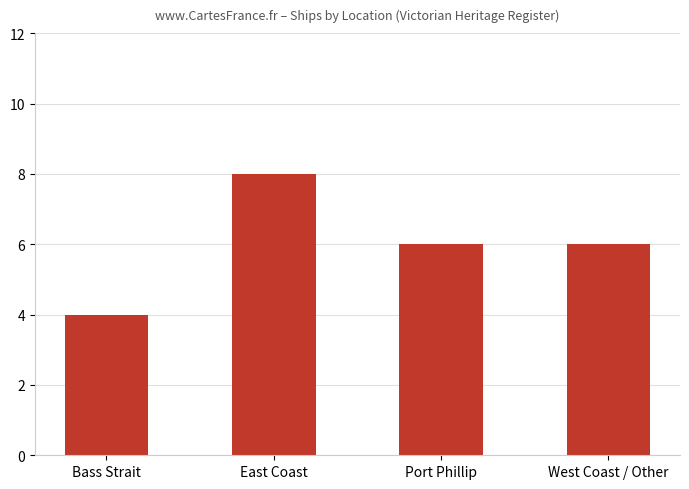

At which category does the chart reach its peak across all series?

East Coast